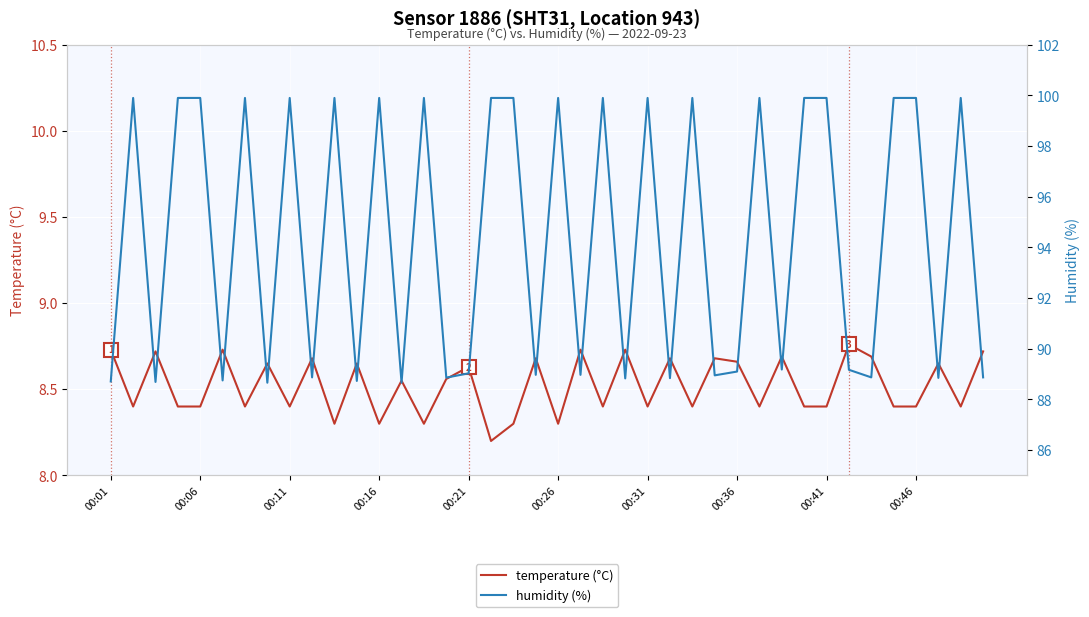

True or false: temperature (°C) and humidity (%) intersect in this chart.

False